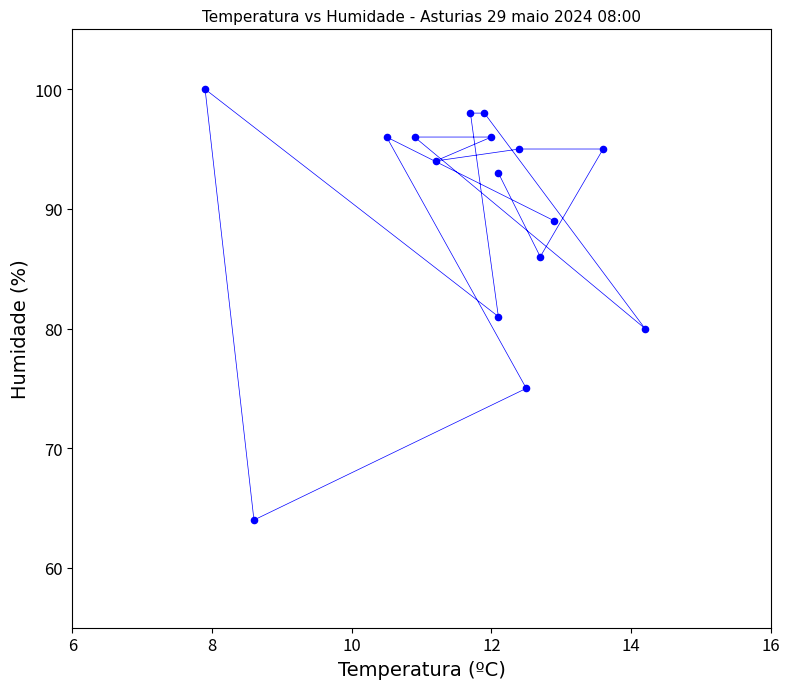

What Y value in the scatter plot is closest to 82?

81